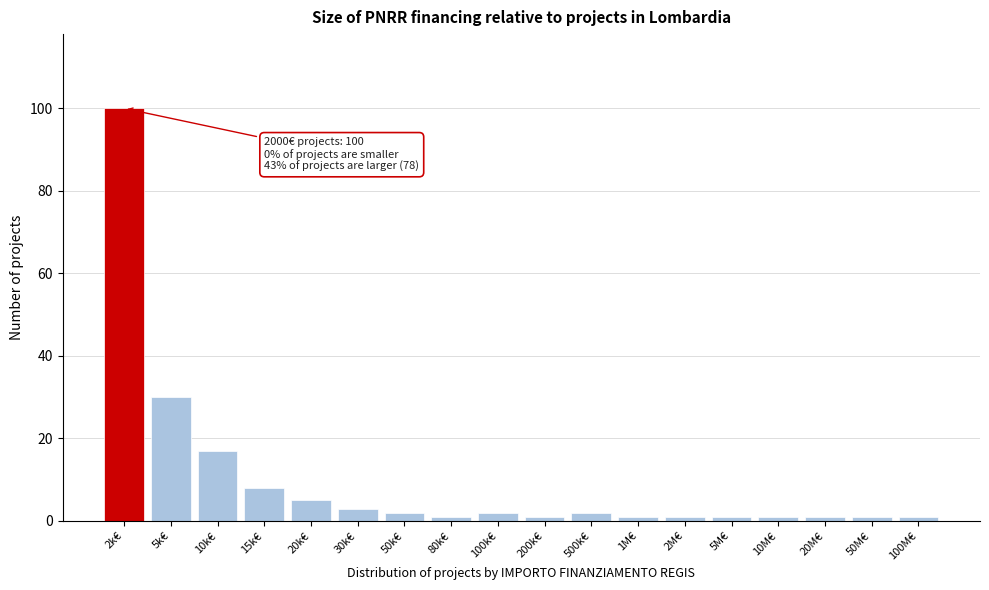

Reading right to left, extract all data points from this chart.

100M€=1	50M€=1	20M€=1	10M€=1	5M€=1	2M€=1	1M€=1	500k€=2	200k€=1	100k€=2	80k€=1	50k€=2	30k€=3	20k€=5	15k€=8	10k€=17	5k€=30	2k€=100